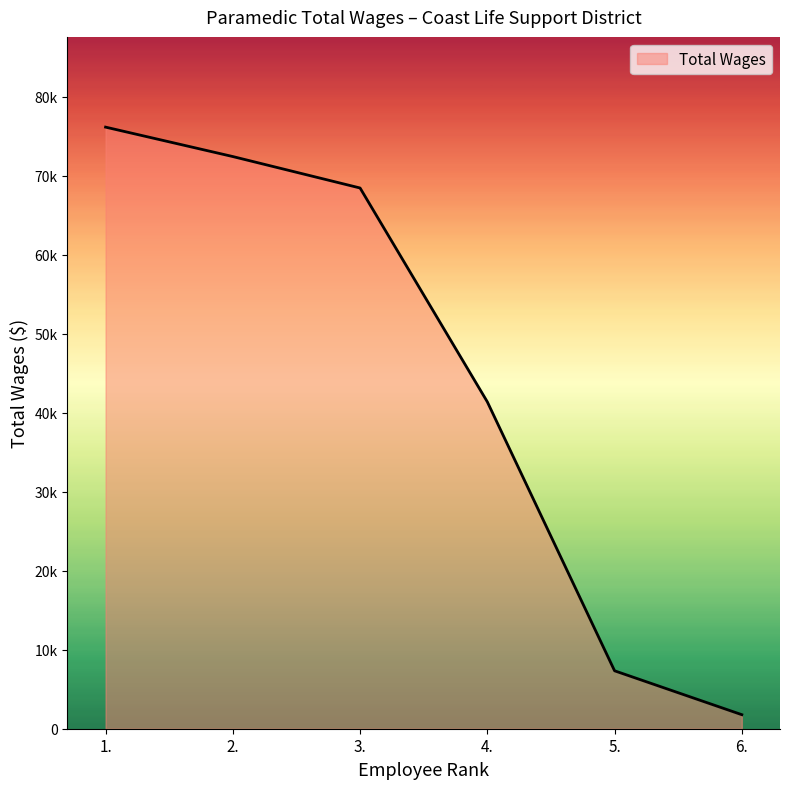

Which label corresponds to the smallest value in the chart?

6.